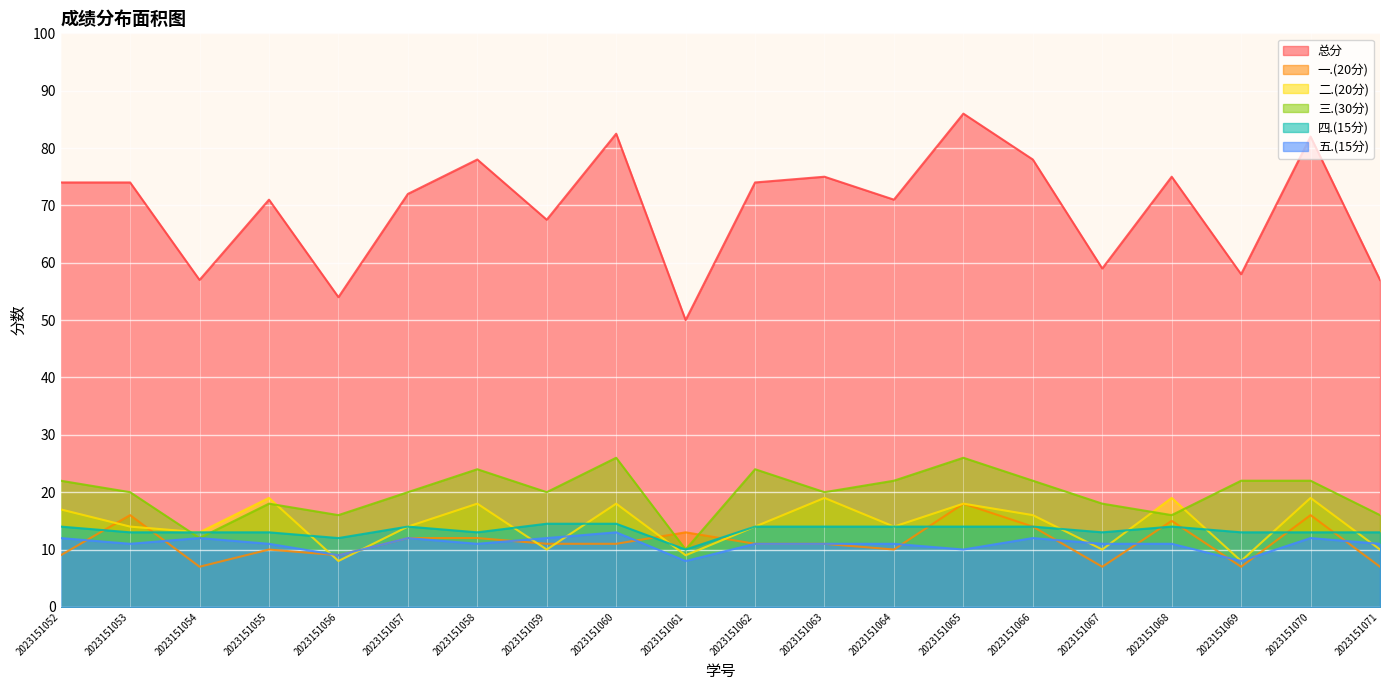

At how many categories does at least one series exceed 71?

11